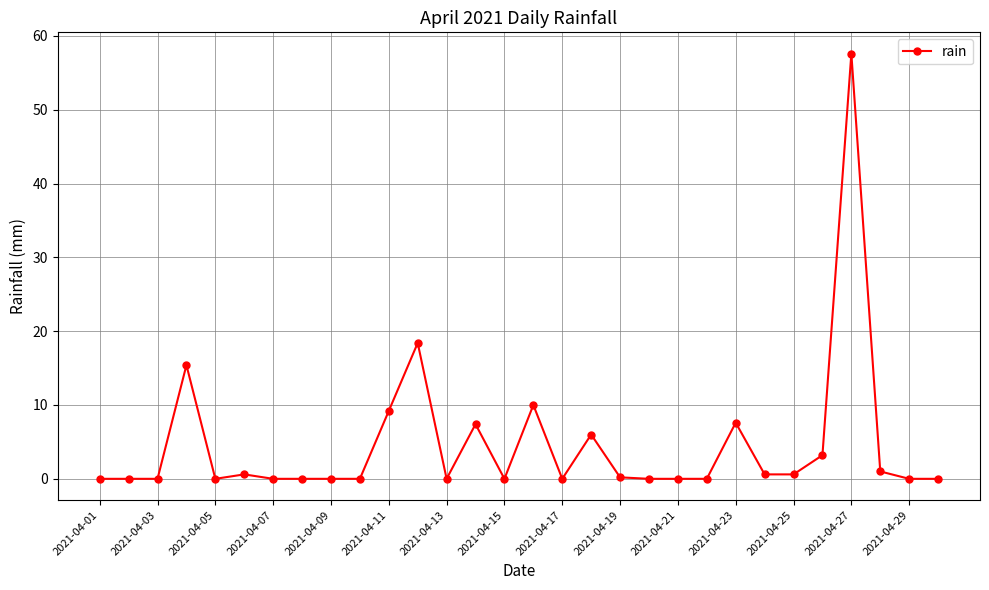

What is the greatest value displayed?

57.6